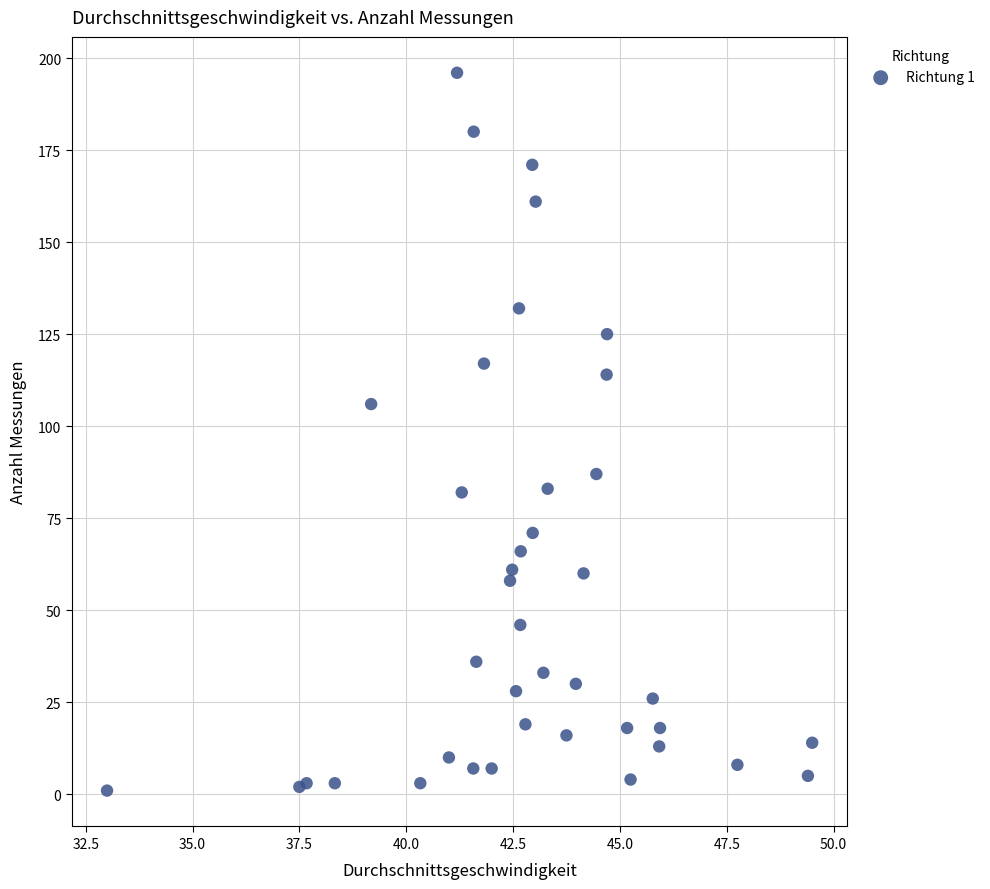

What Y value in the scatter plot is closest to 98?

106